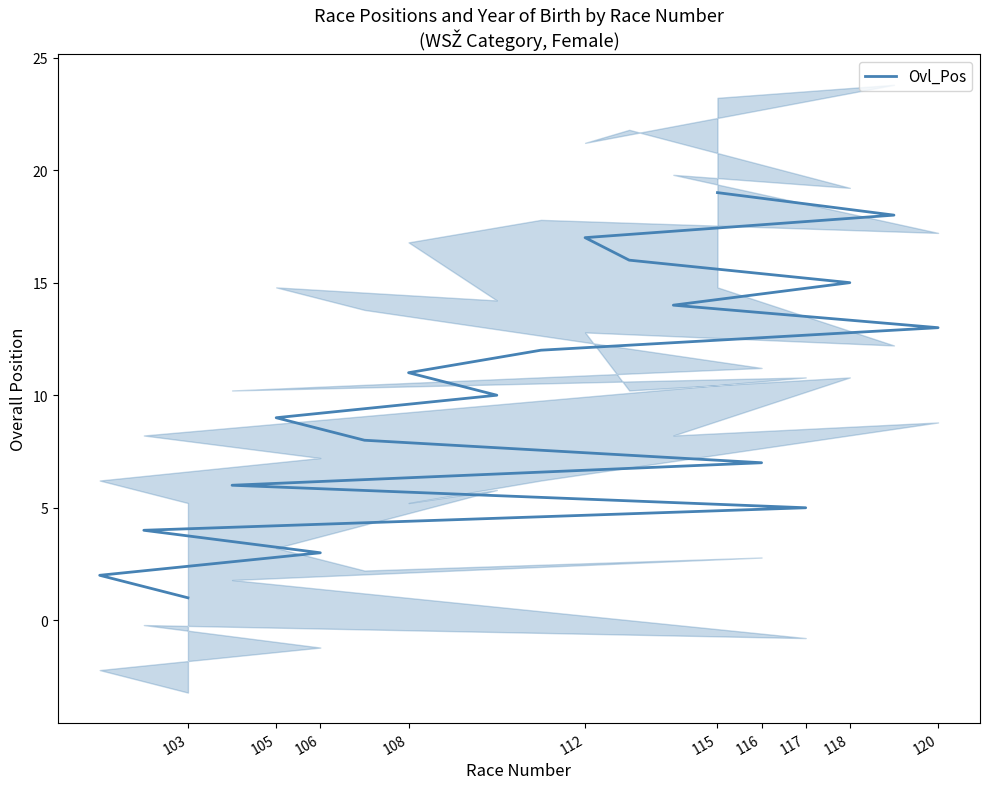

Is this an area chart (filled region under the line)?

No